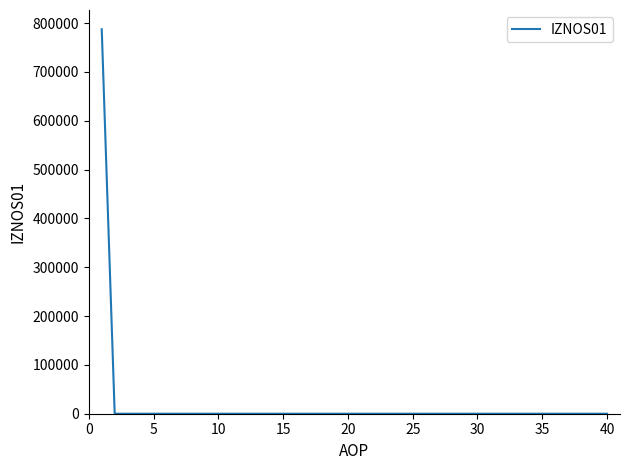

What is the greatest value displayed?

787473.6